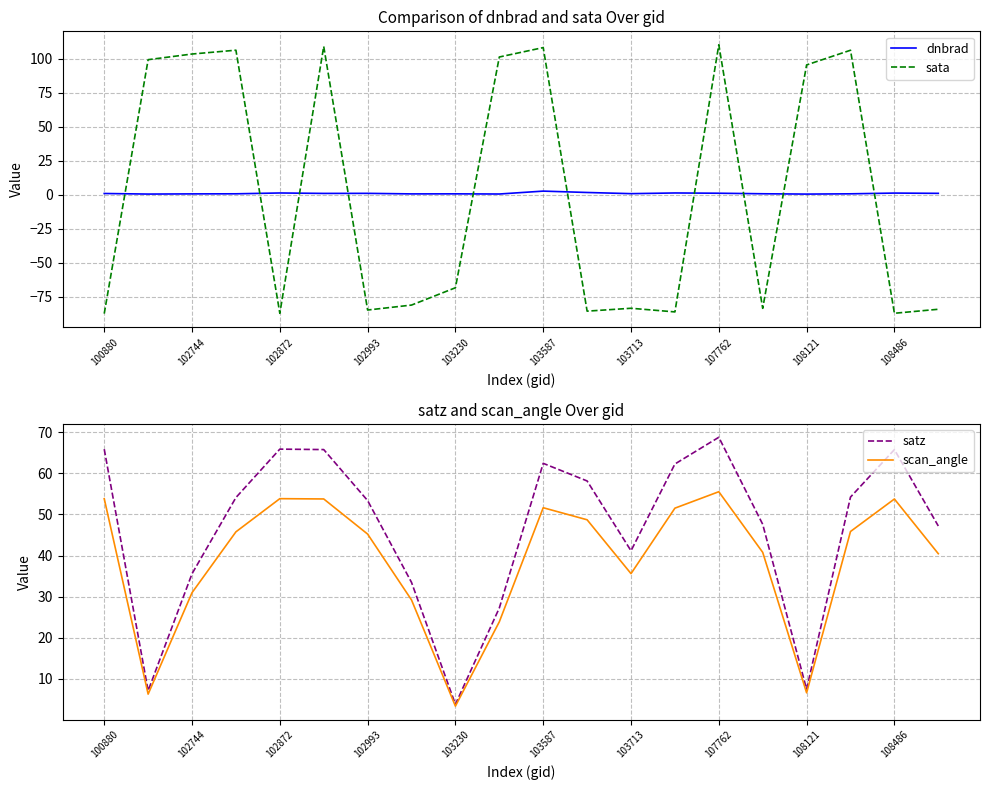

True or false: satz has a value of 18.5 at 103713.

False